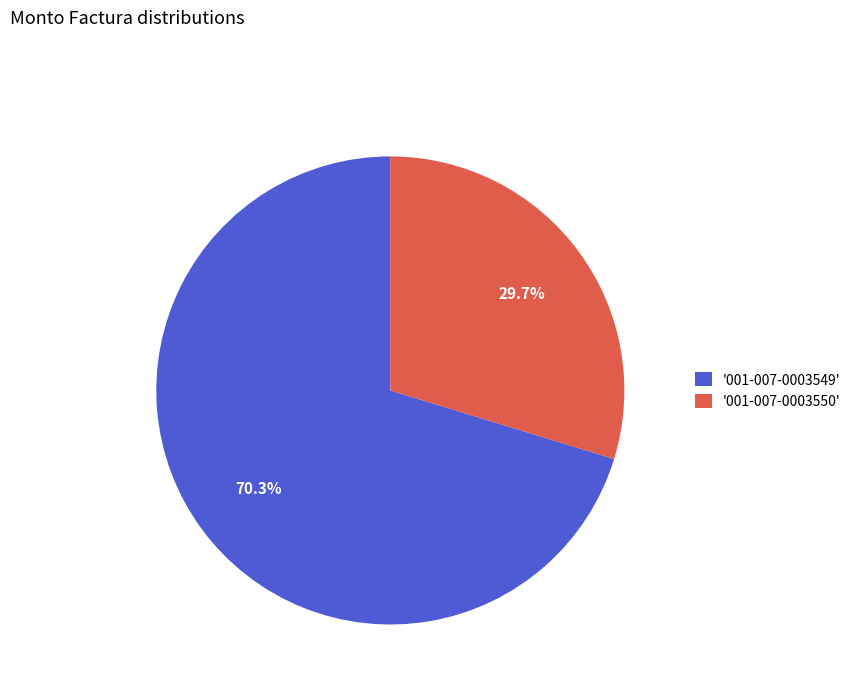

Approximately how many times larger is the value at '001-007-0003549' compared to '001-007-0003550'?

2.4